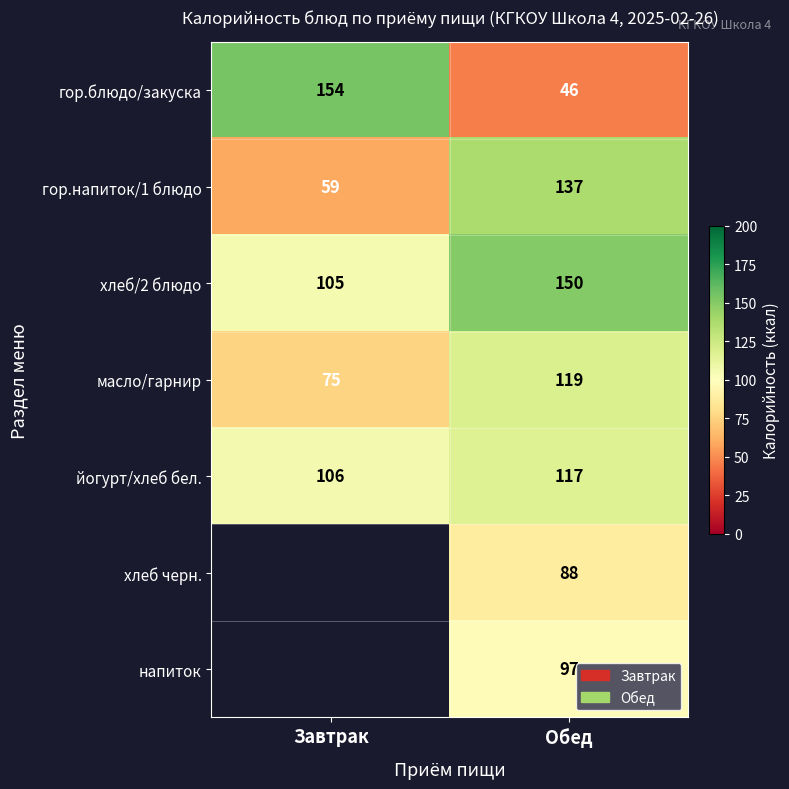

What is the difference between the highest and lowest values at Обед?

104